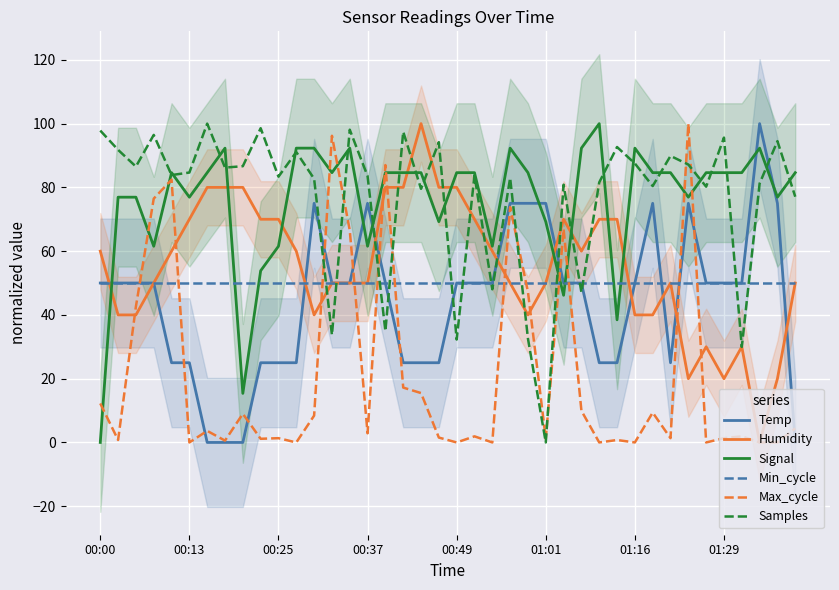

At how many categories does at least one series exceed 77?

38